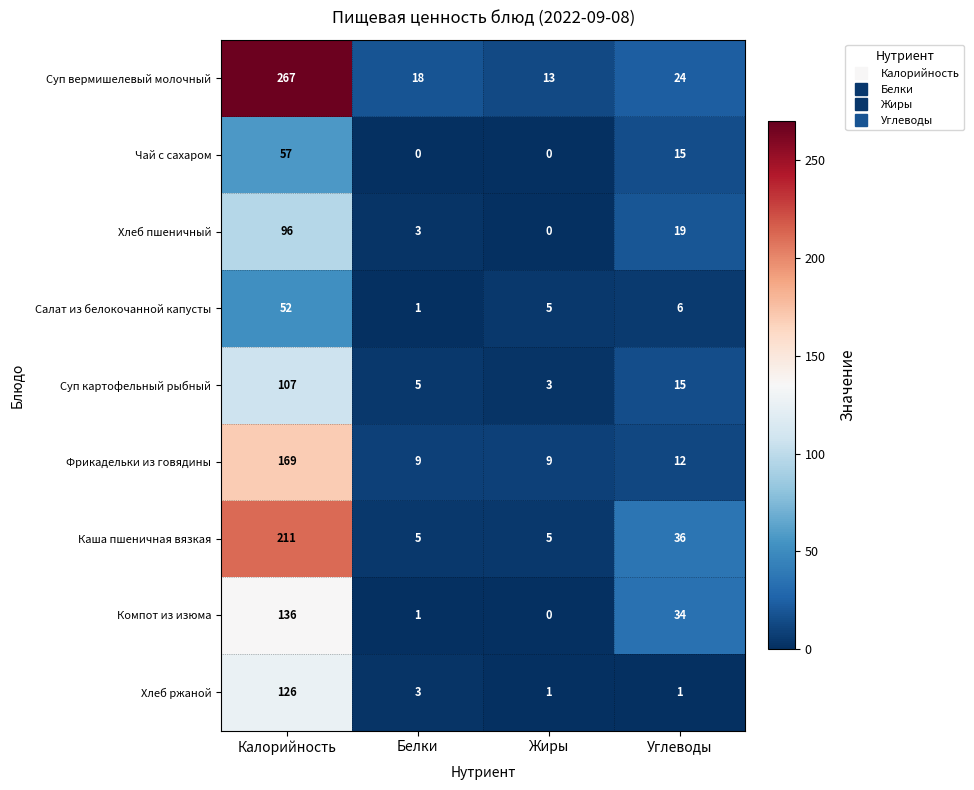

Which category has the highest value across all series?

Калорийность